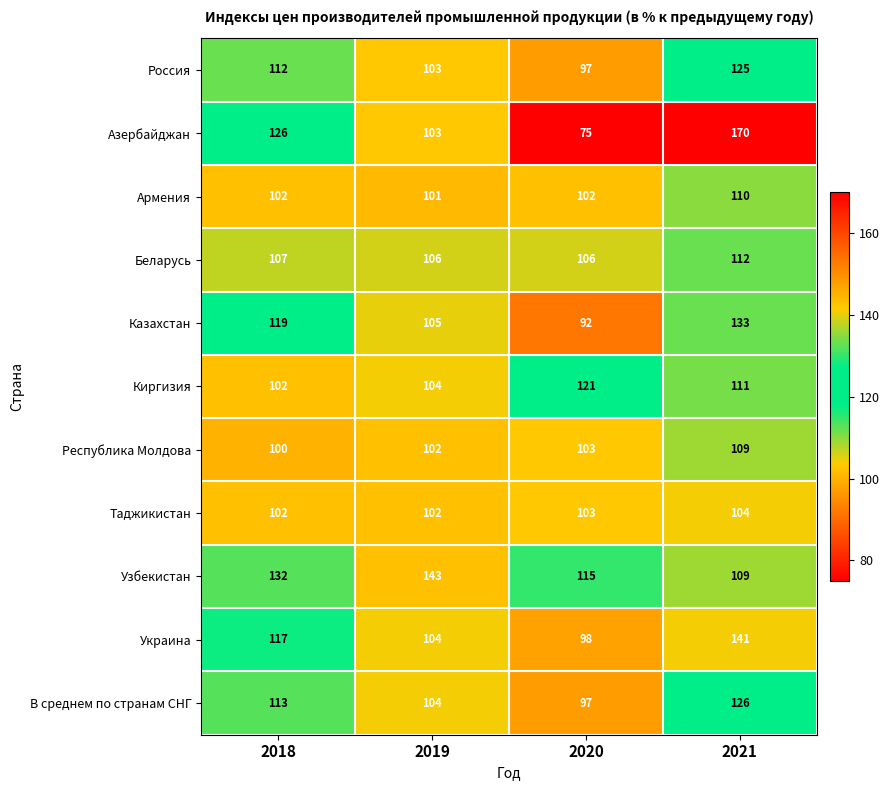

What is the sum of the Украина values at 2021 and 2020?

239